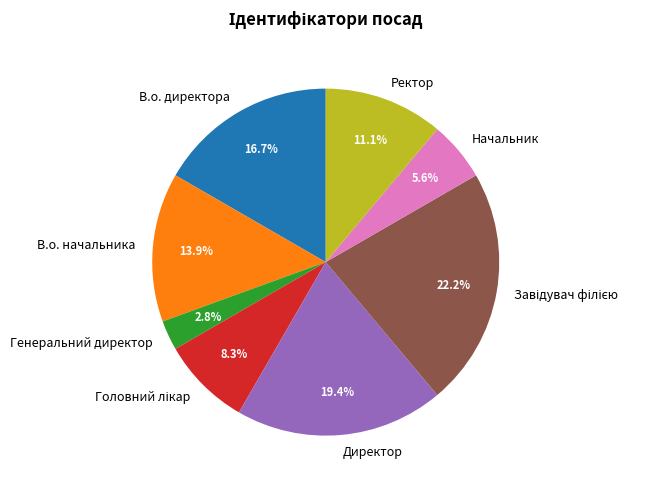

What is the ratio of the value at В.о. директора to the value at Начальник?

3.0